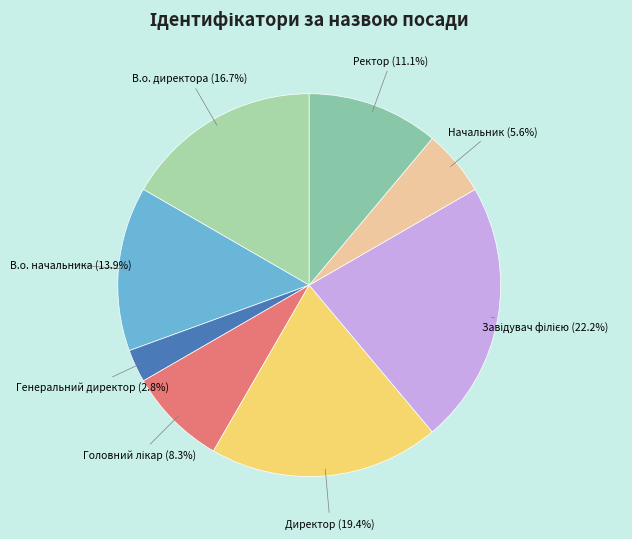

How many slices are in this pie chart?

8